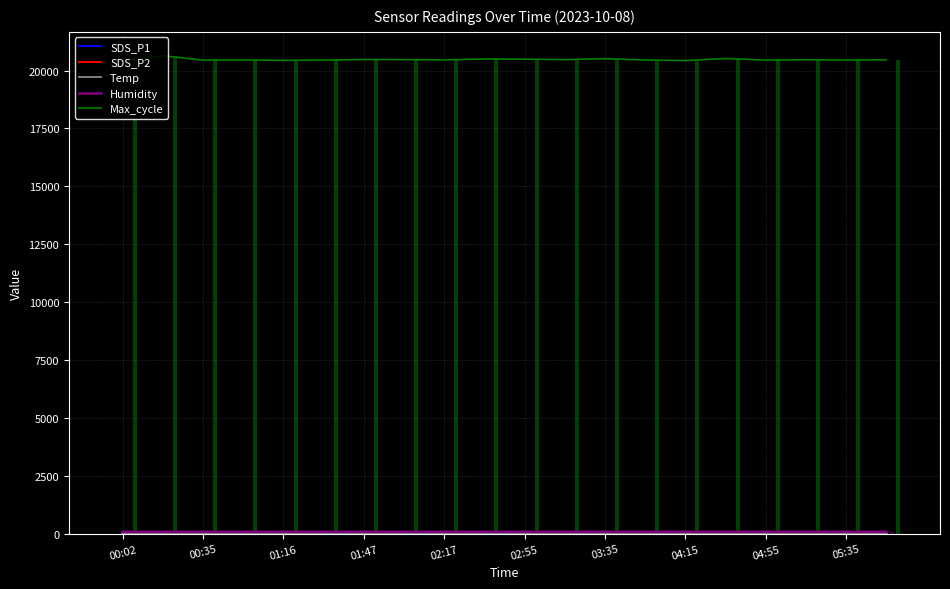

Which series has the largest range (max minus min)?

Max_cycle